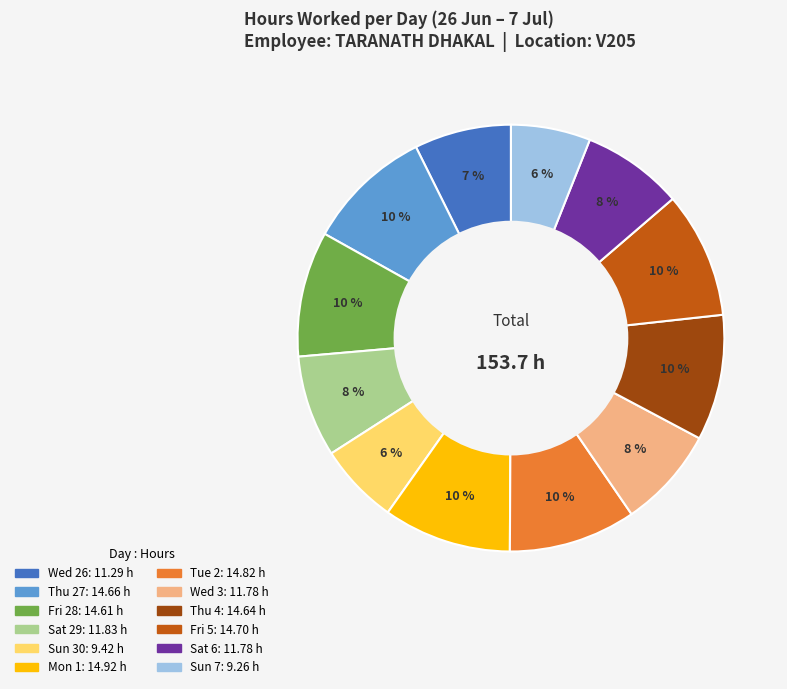

What is the ratio of the value at Mon 1 to the value at Thu 4?

1.0